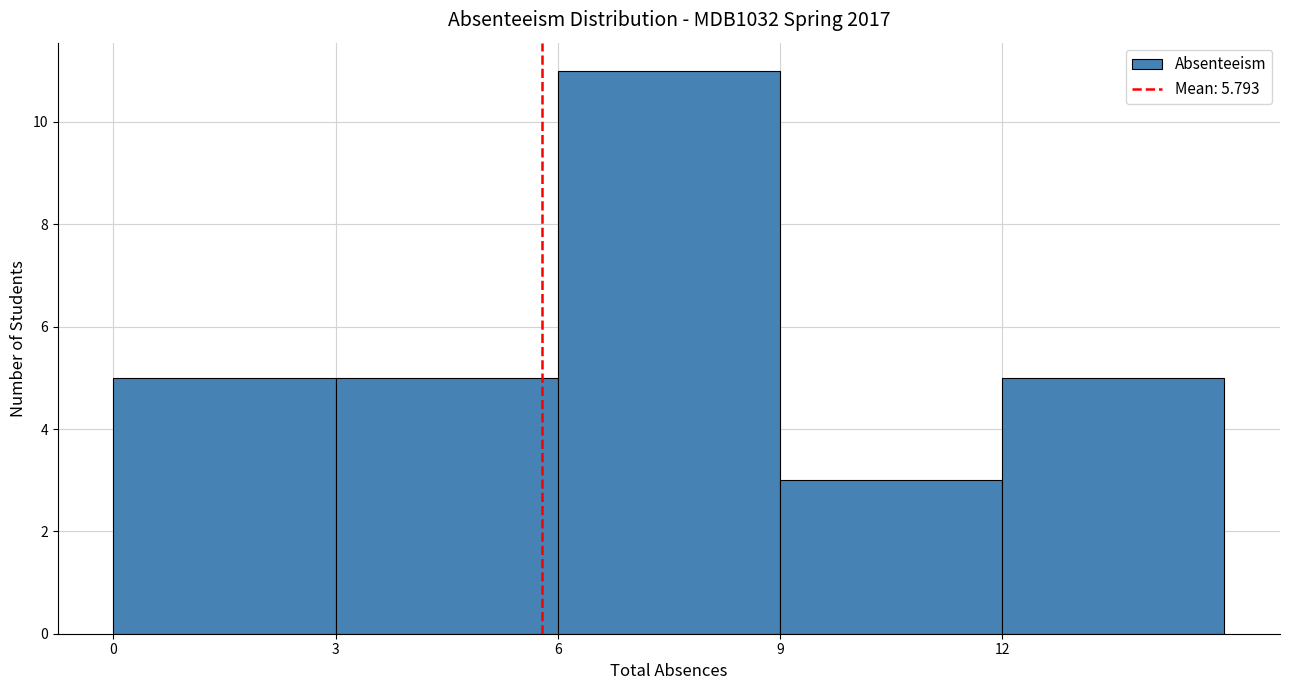

Reading left to right, transcribe this chart: for each bar, give the range it covers on the x-axis and its height. The values are not printed on the chart, so give them approximately, as read against the axis.

0 to 3: 5
3 to 6: 5
6 to 9: 11
9 to 12: 3
12 to 15: 5